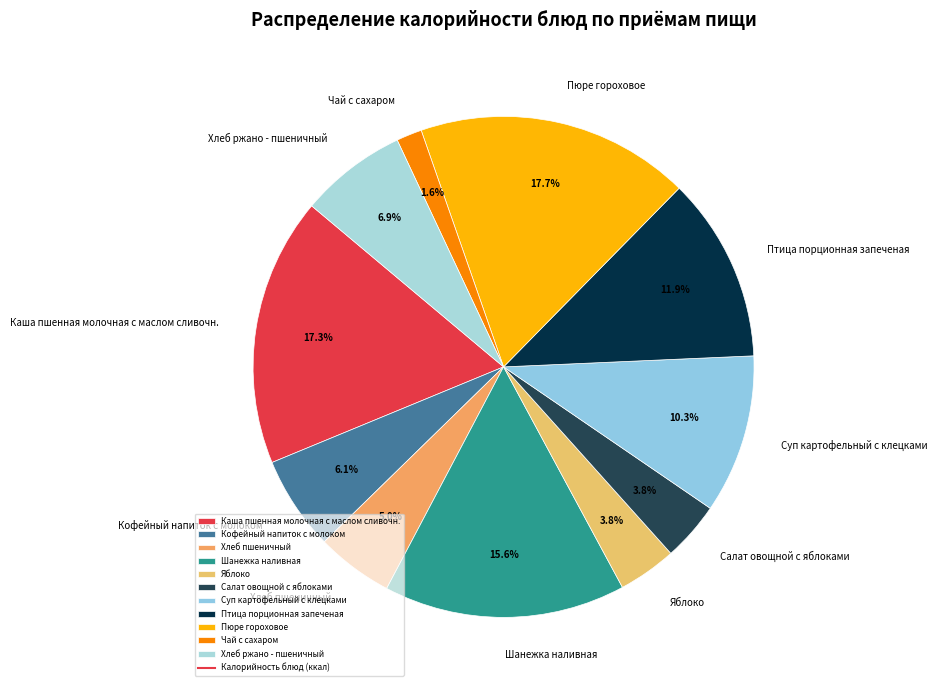

How many segments does this pie chart have?

11